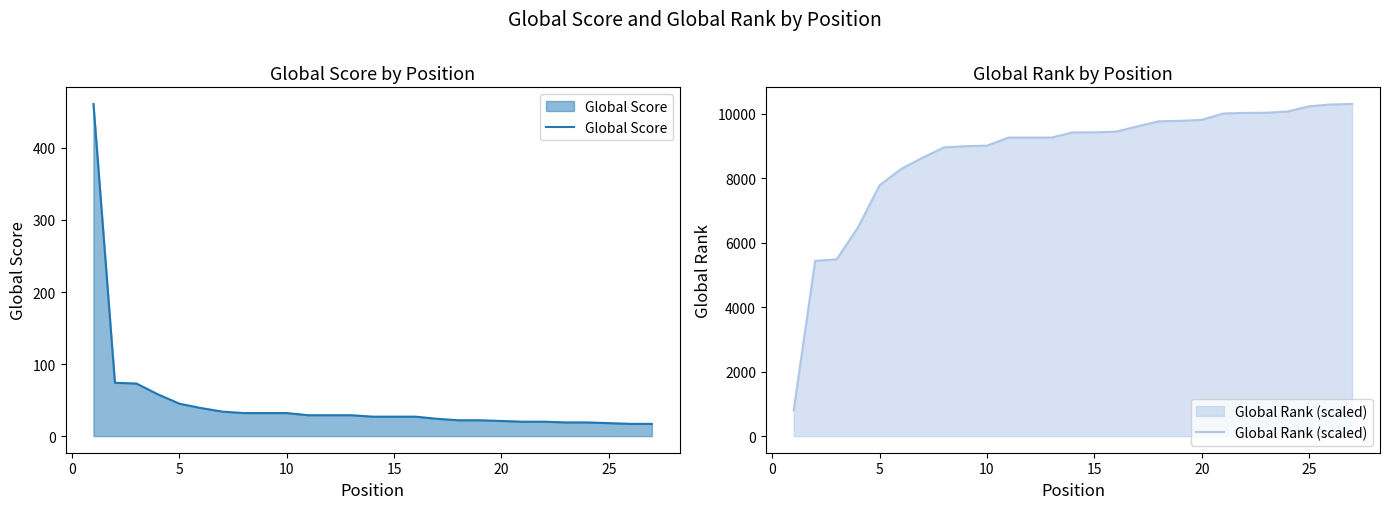

Does the chart have visible grid lines?

No